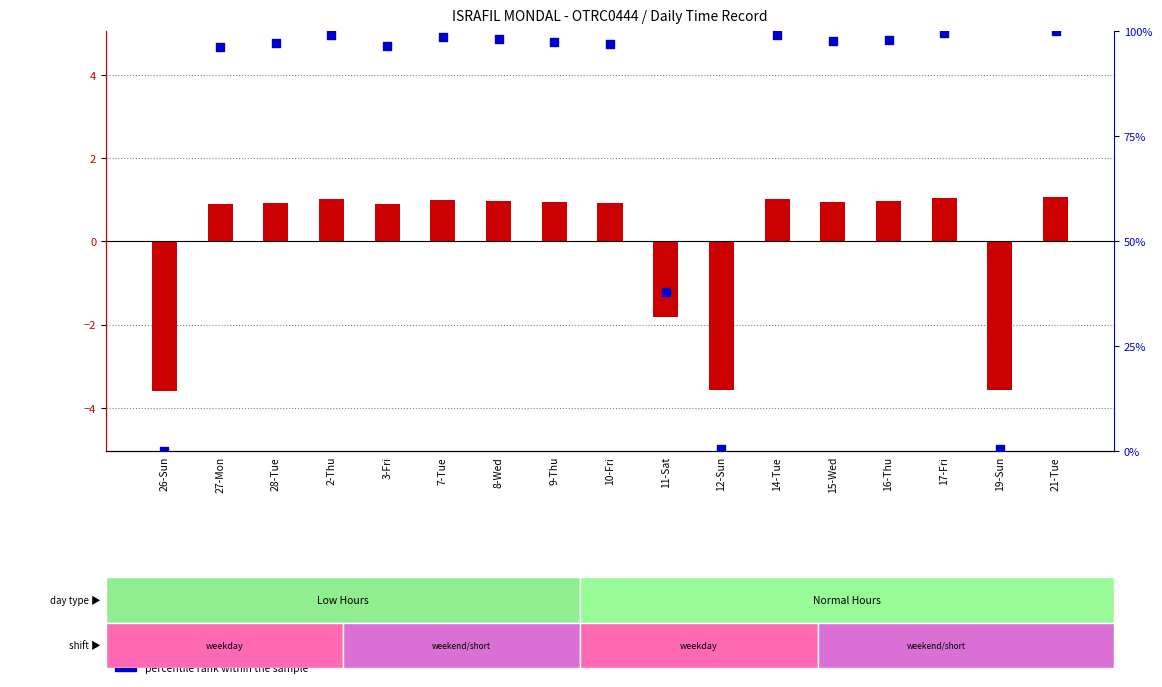

Which series contains the lowest Y value?

transformed count